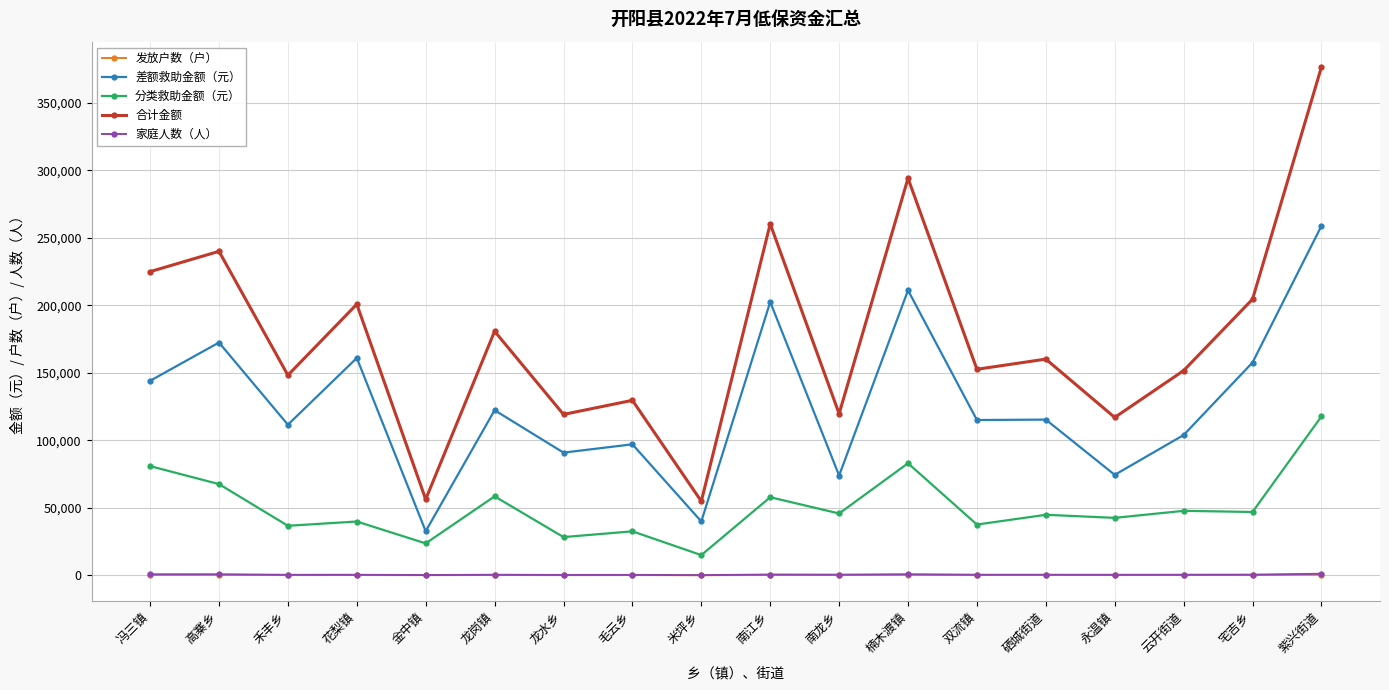

What is the value of the 分类救助金额（元） point at the 5th from the left?

23638